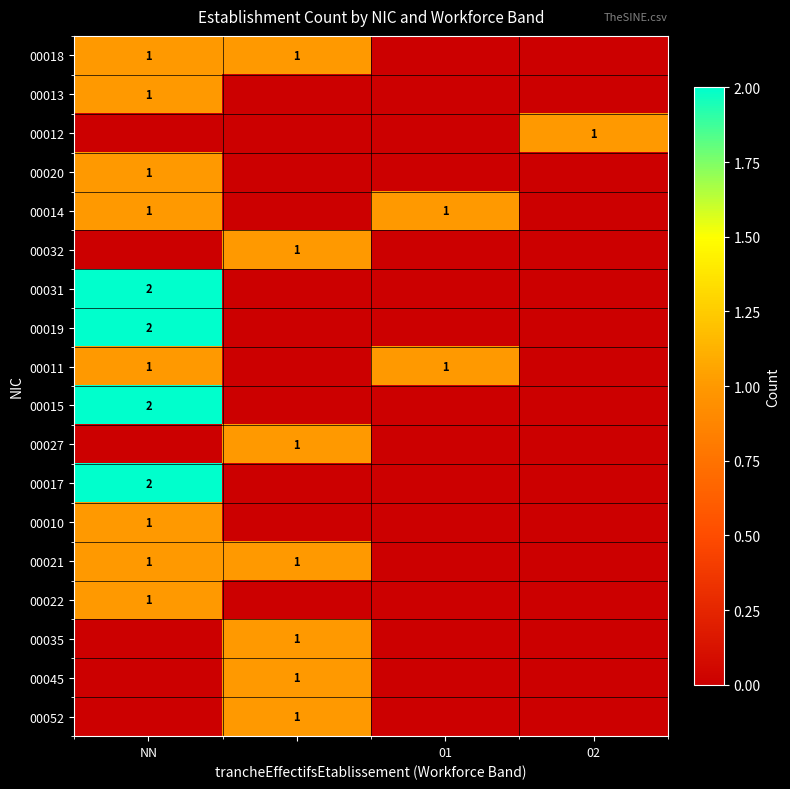

The value of 00012 at 02 is 2. True or false?

False